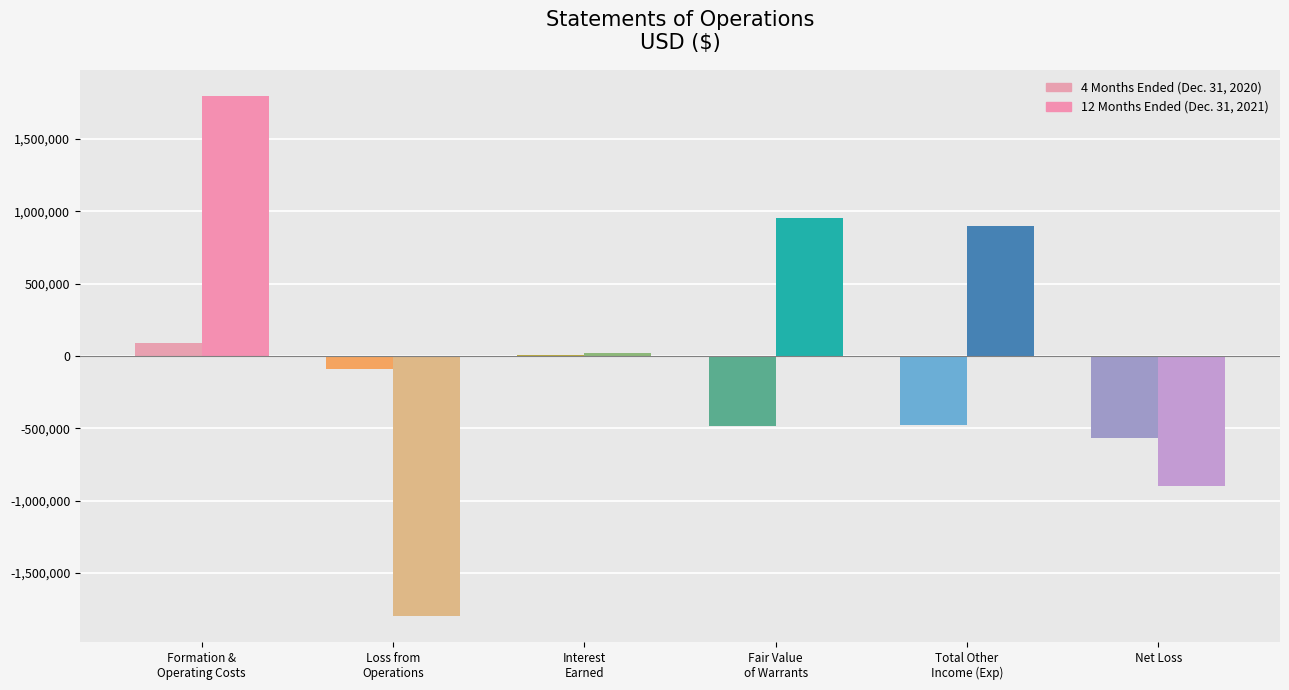

What is the difference between the second highest and minimum values in the 4 Months Ended (Dec. 31, 2020) series?

573978